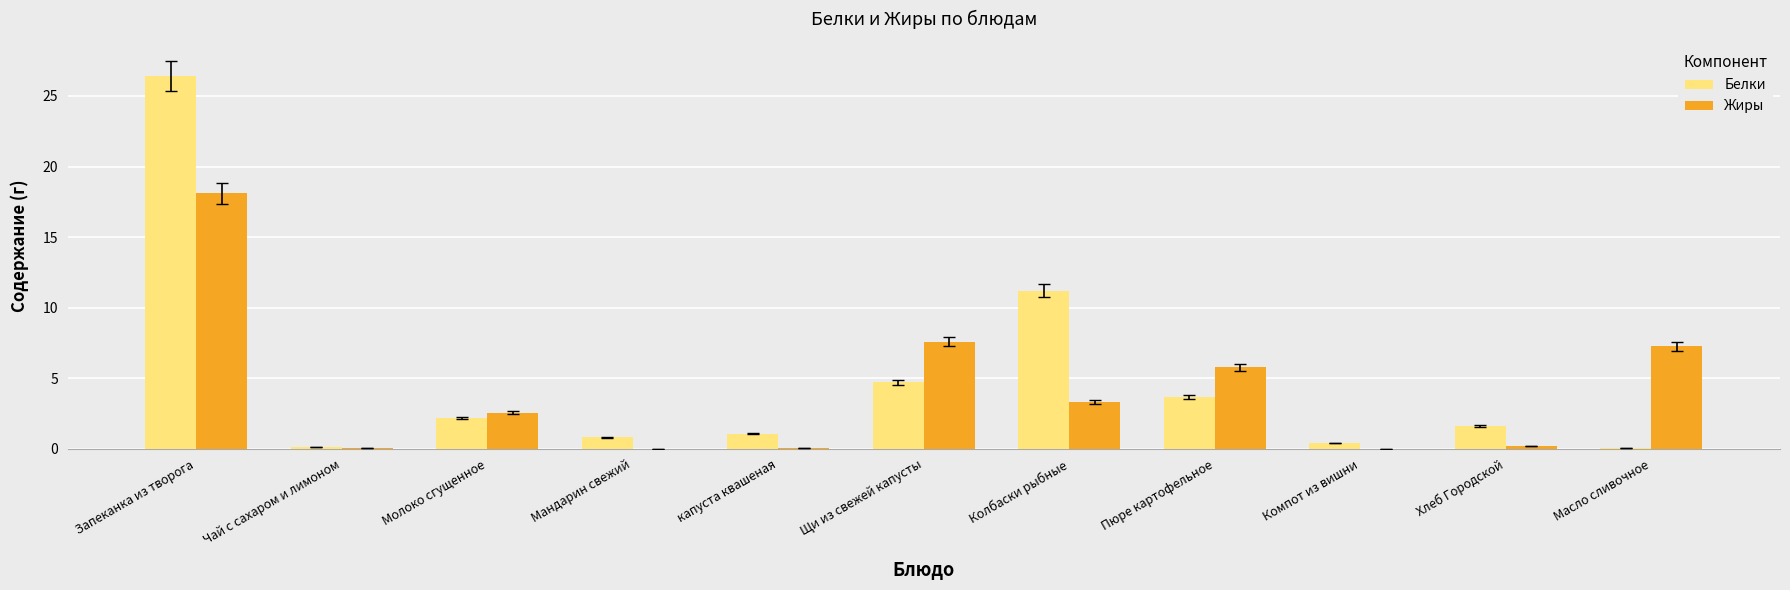

True or false: Жиры has a value of 9.8 at Мандарин свежий.

False